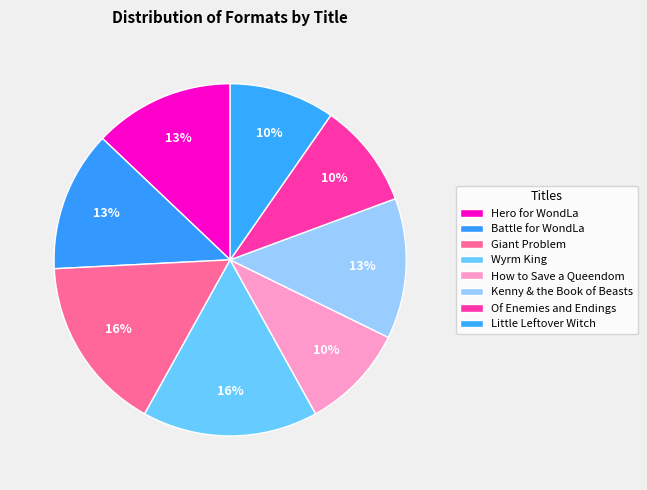

To the nearest percent, what is the difference between the Hero for WondLa and Of Enemies and Endings slice percentages?

3%